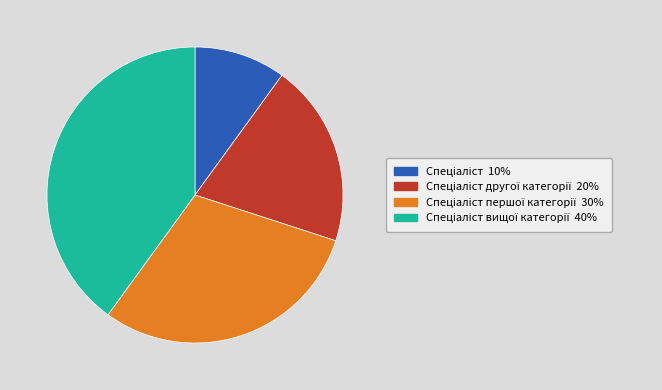

Does any single category account for the majority?

No